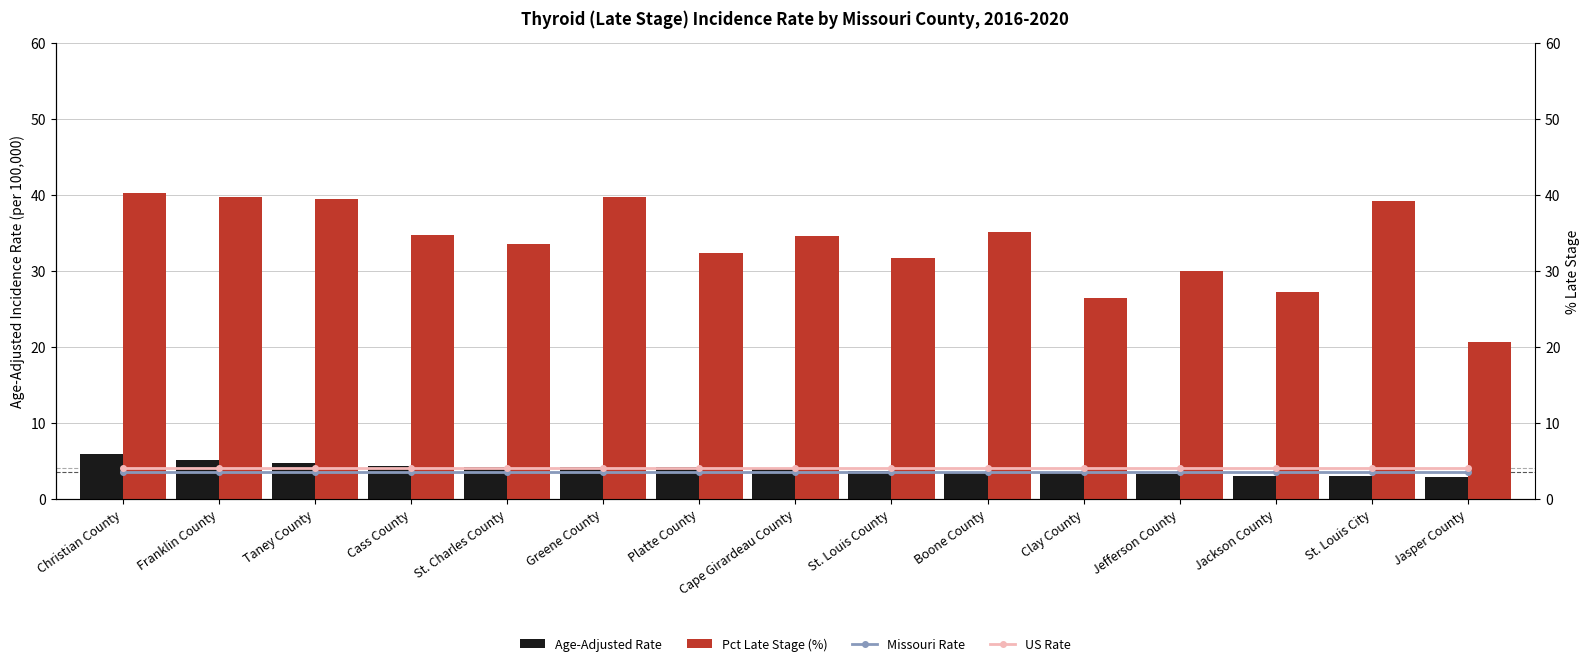

Count the number of categories in the chart.

15